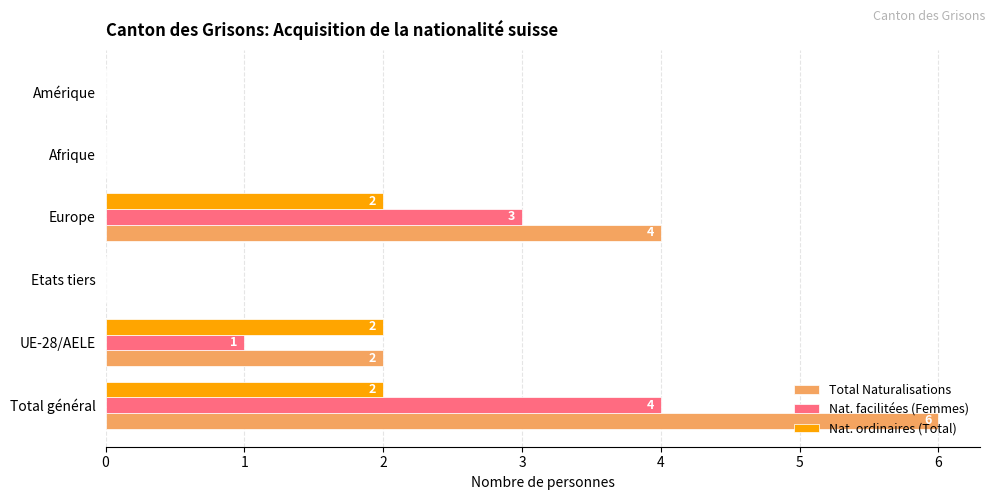

What is the highest value of the Total Naturalisations series?

6